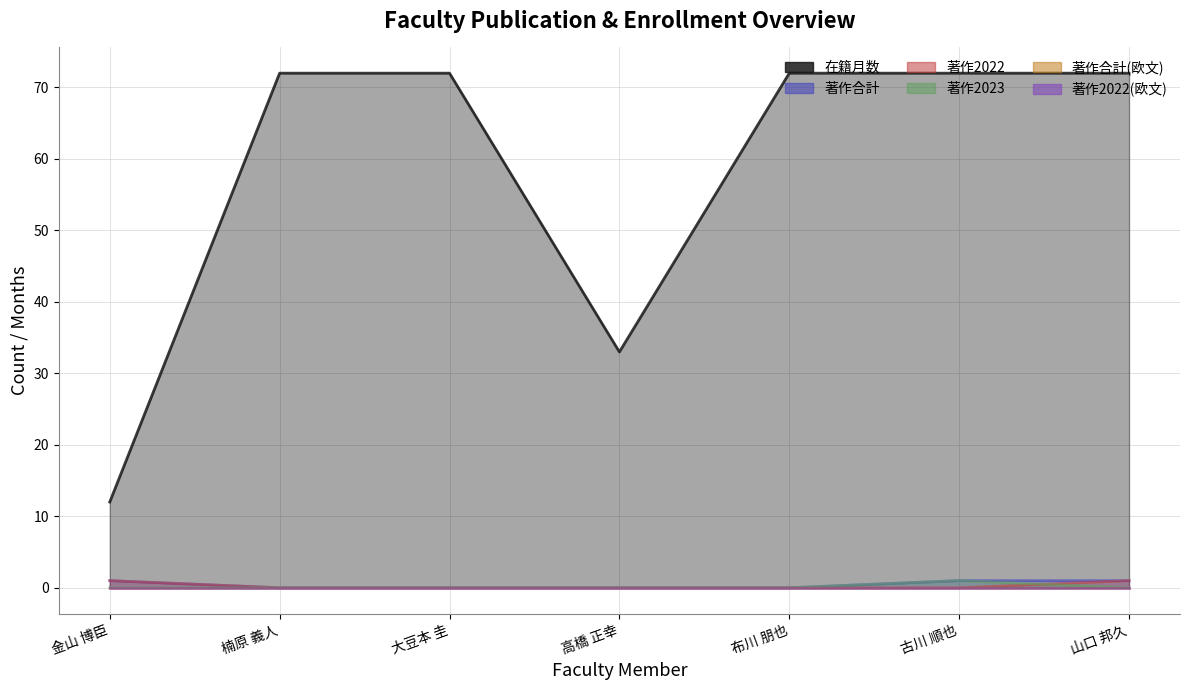

What is the approximate value of 在籍月数 at 金山 博臣, to the nearest 5?

10